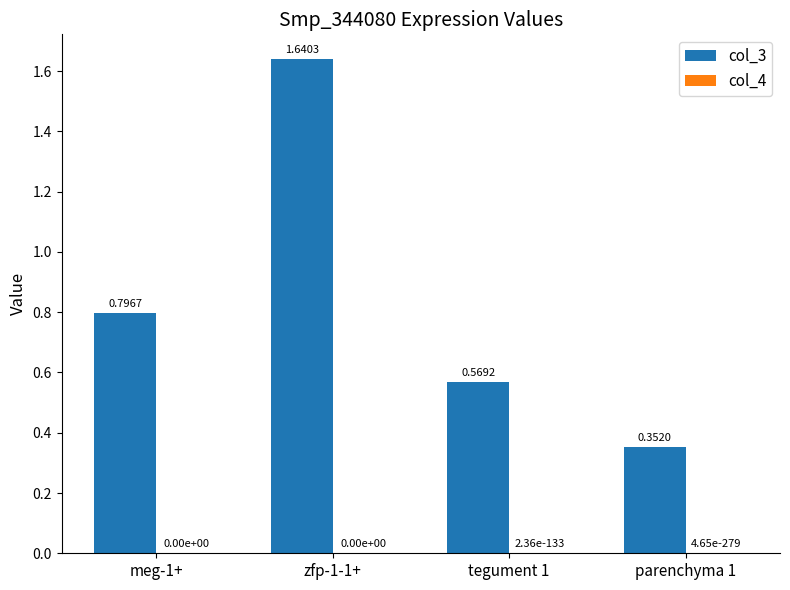

Count the number of data series in this chart.

2